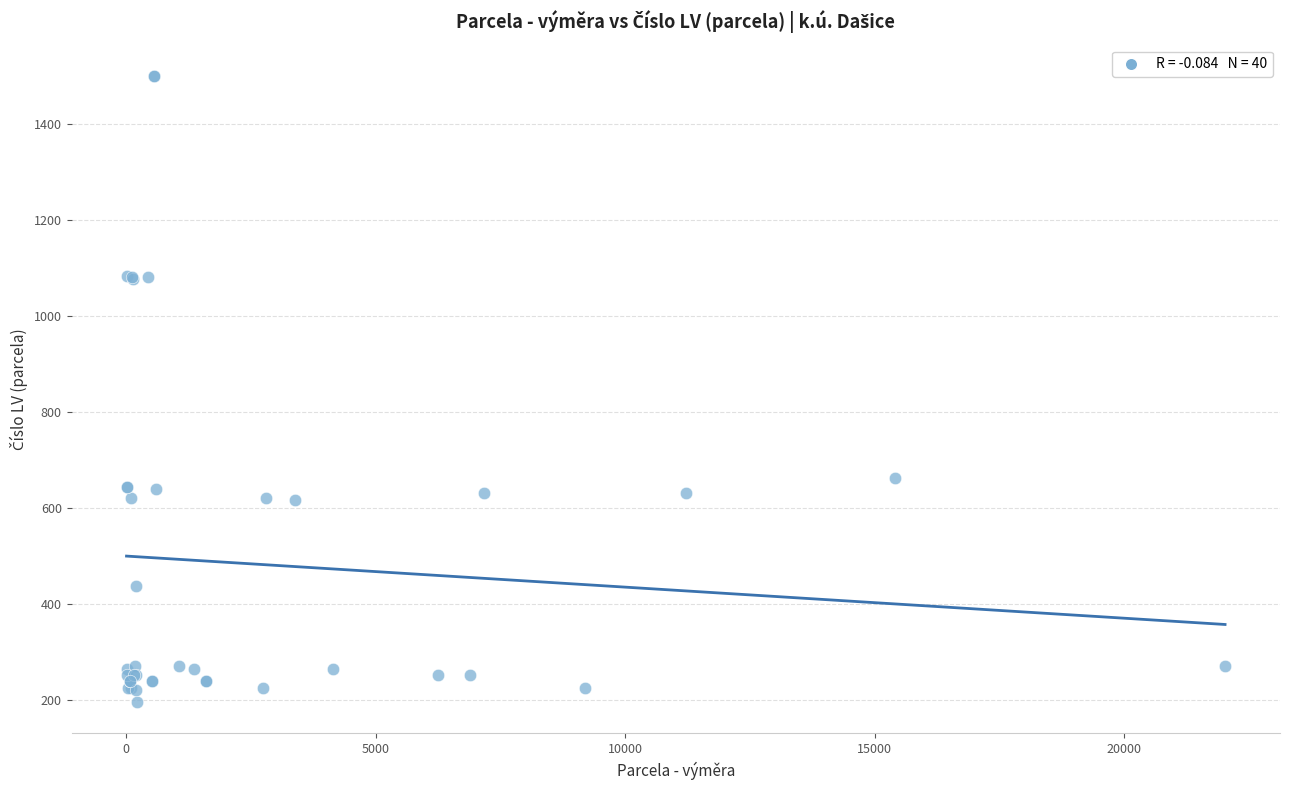

What Y value in the scatter plot is closest to 848?

663